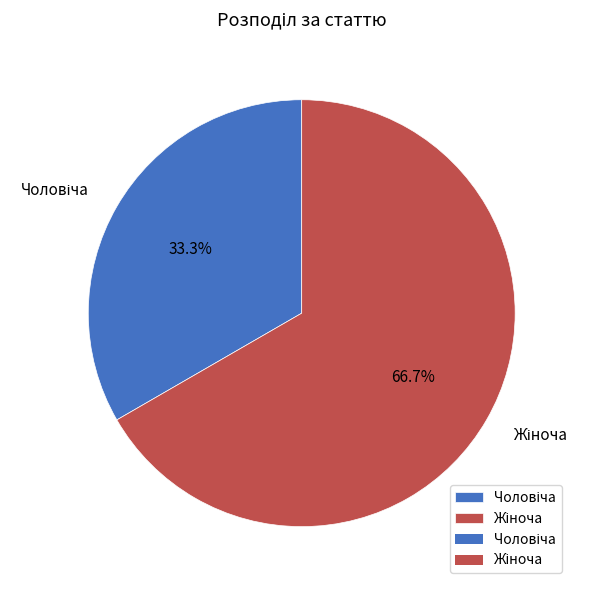

Is it true that Жіноча is 61% of the pie?

False